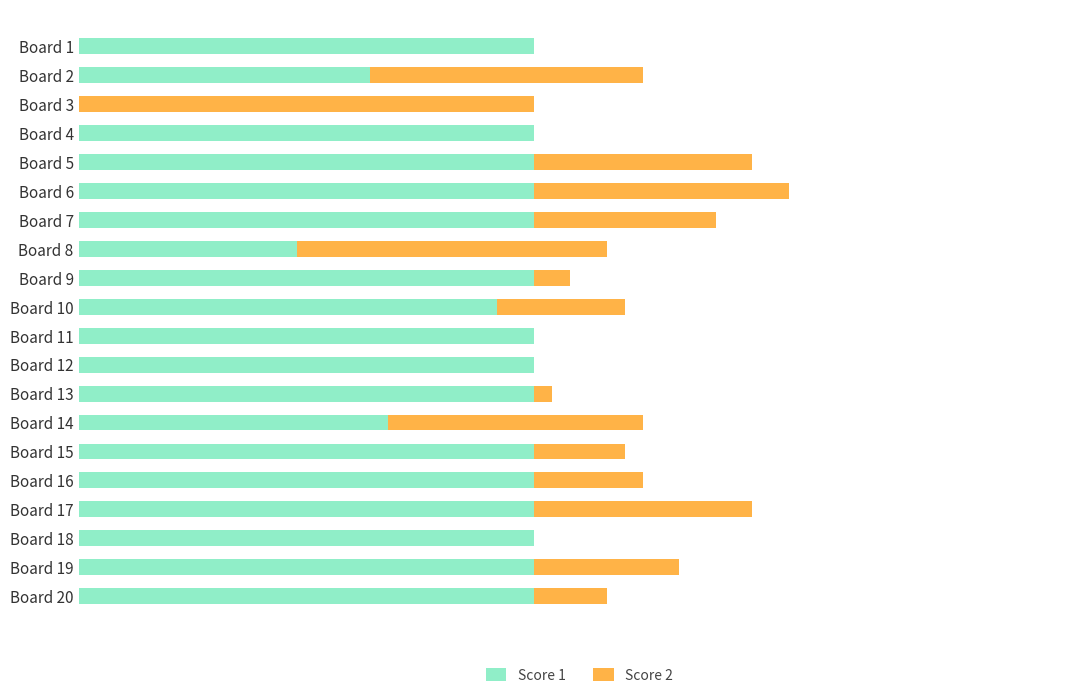

List the series in order of their peak value, highest first.

Score 1, Score 2